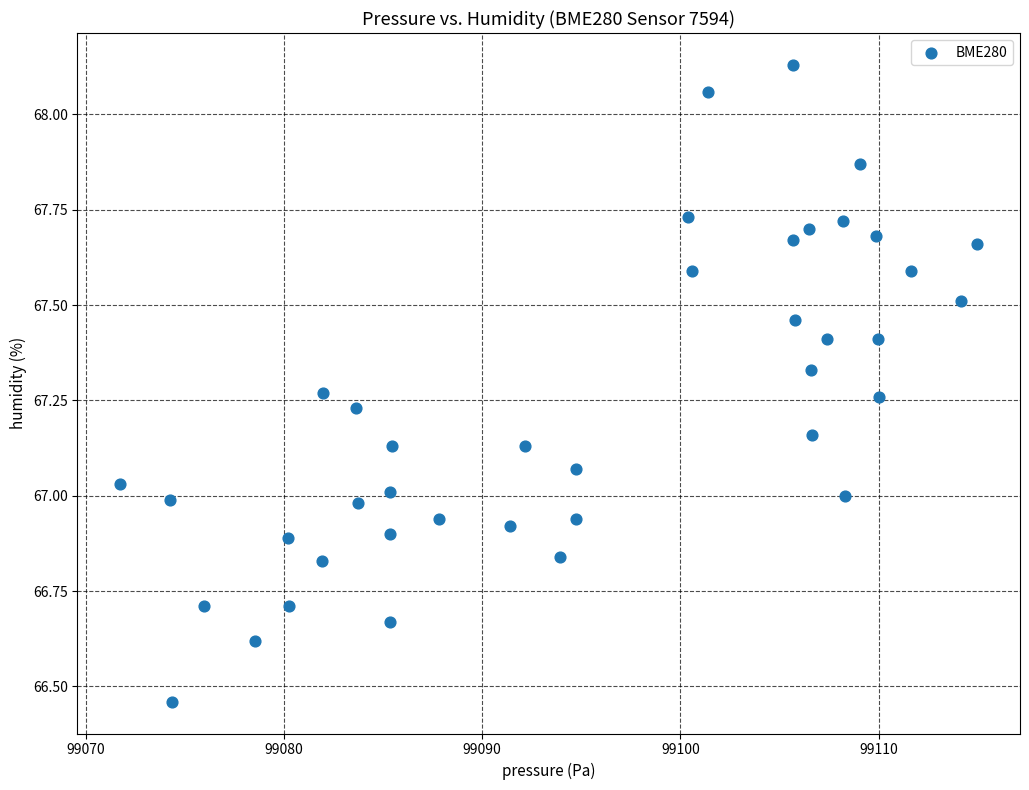

What is the range of X values (max minus min)?

43.2